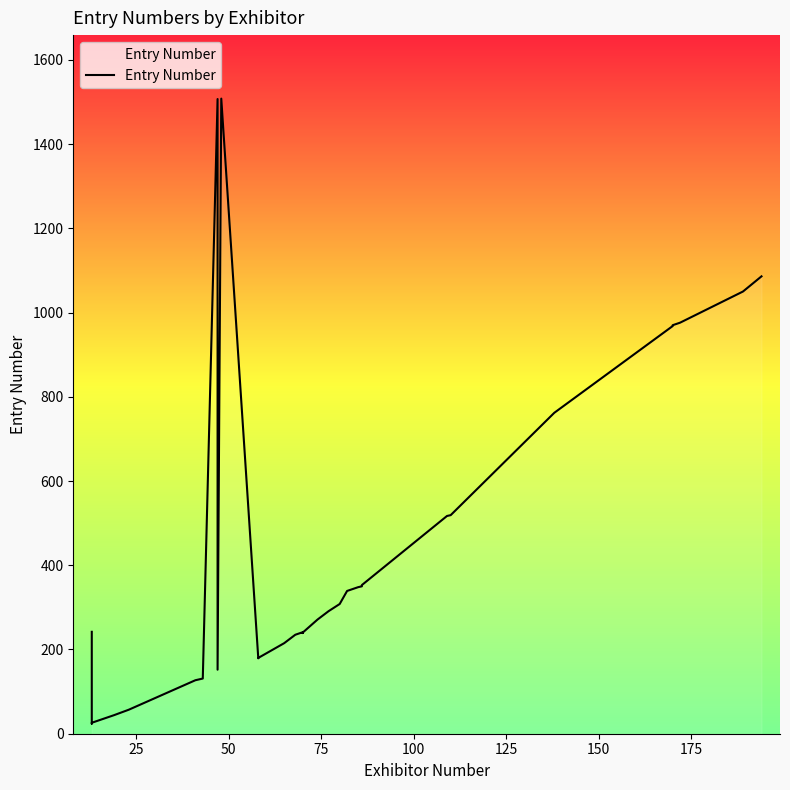

What is the label of the 34th point from the right?

150